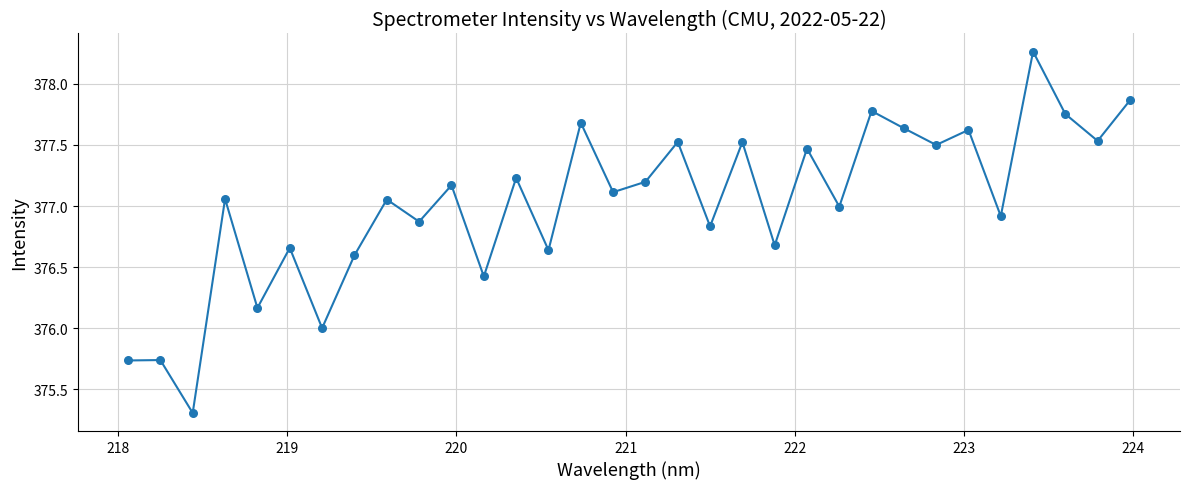

What is the smallest value displayed?

375.3